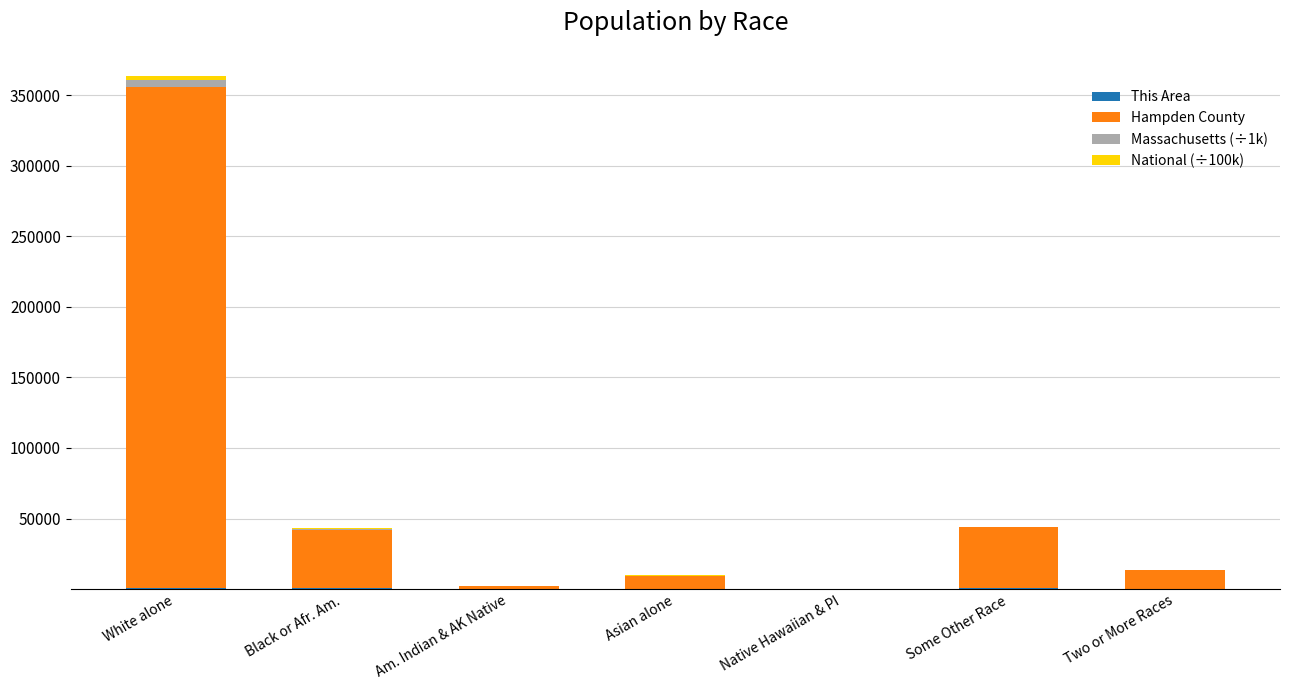

At which category is the sum across all series the highest?

White alone